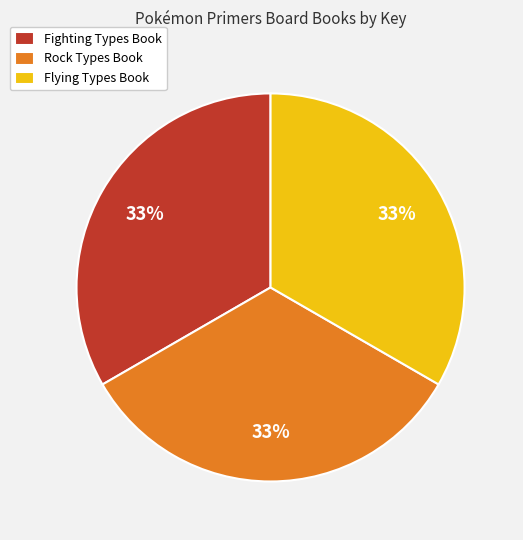

Approximately how many times larger is the value at Flying Types Book compared to Fighting Types Book?

1.0